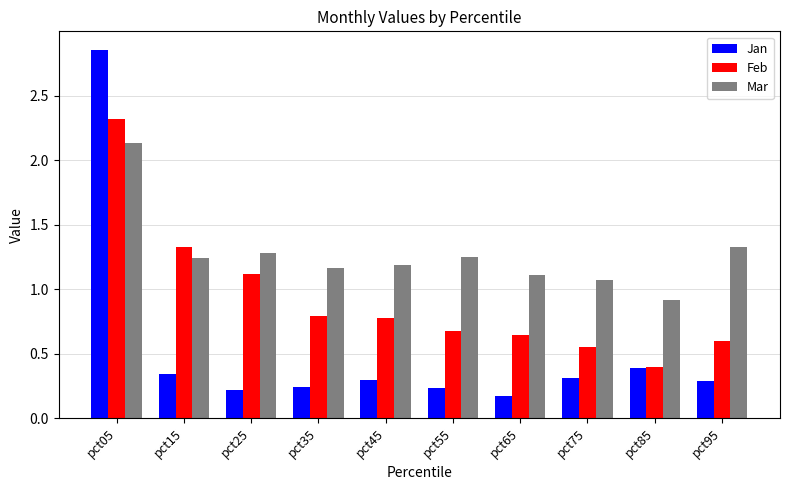

What is the sum of all Jan values?

5.3